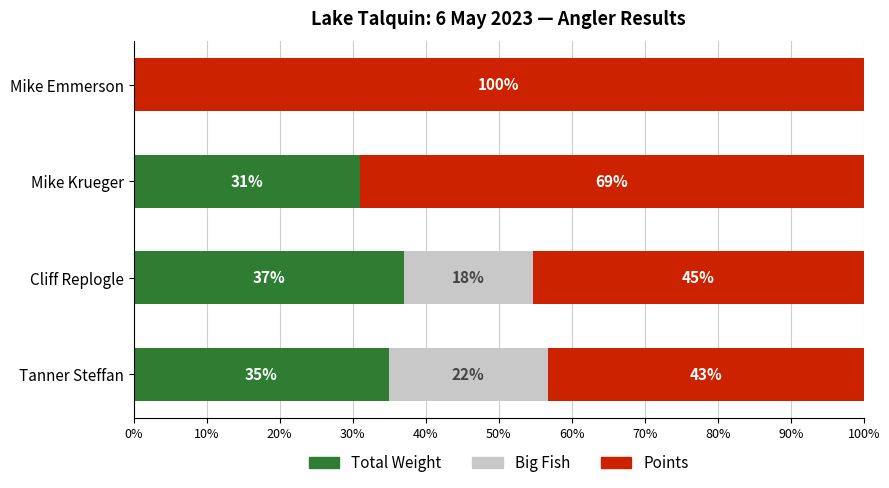

What is the highest value of the Total Weight series?

37.0